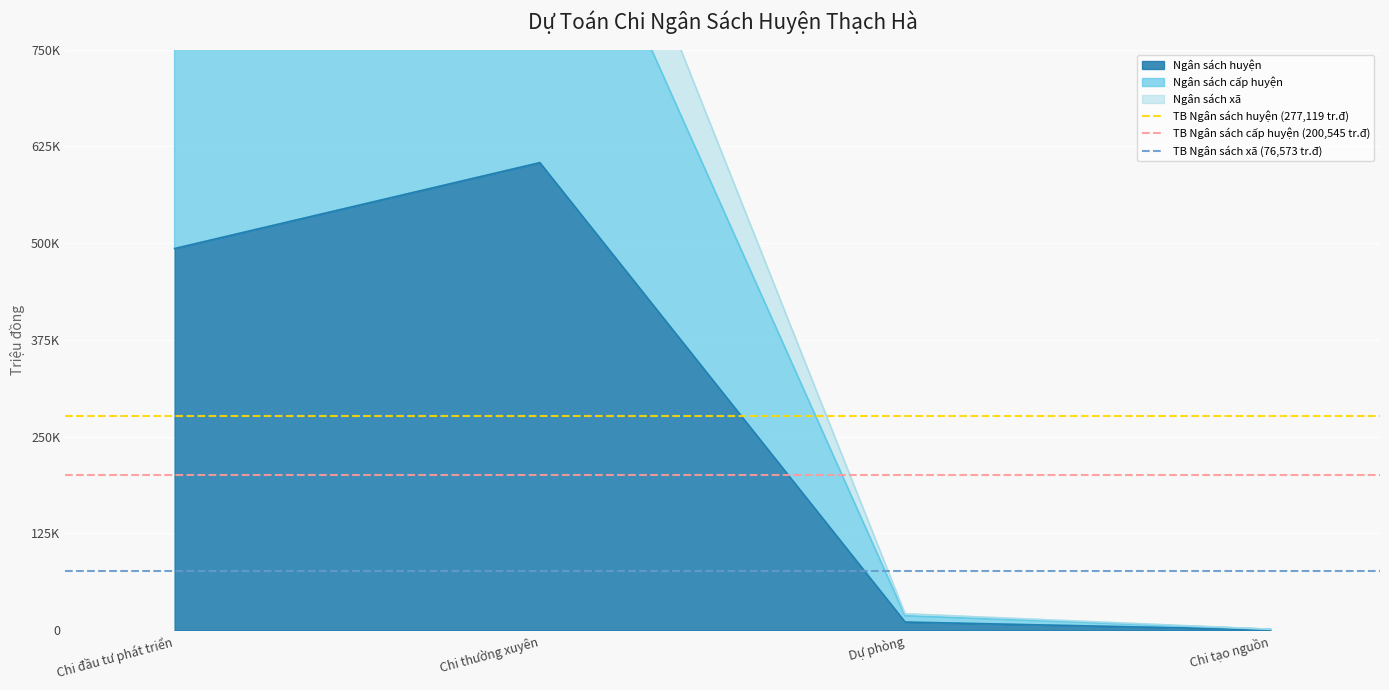

What is the average value of the TB Ngân sách xã (76,573 tr.đ) series?

76573.5